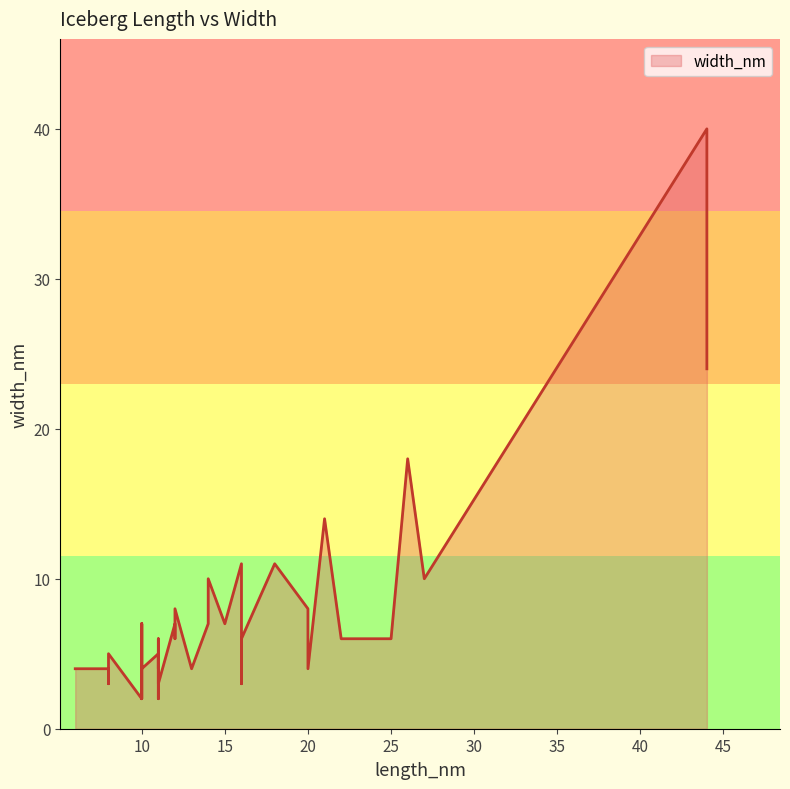

What is the ratio of the value at 7 to the value at 11?

1.3